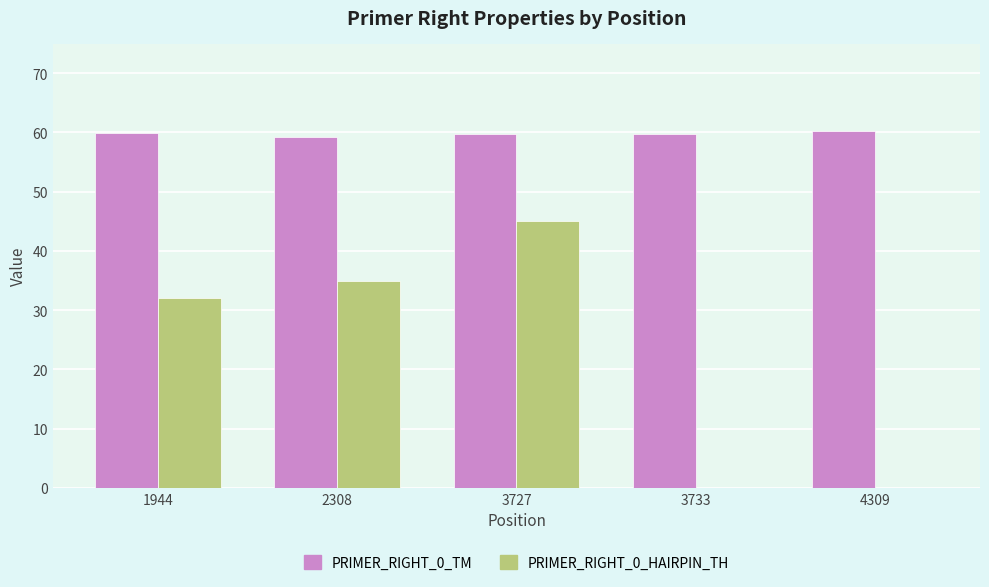

What is the average value of the PRIMER_RIGHT_0_HAIRPIN_TH series?

22.4